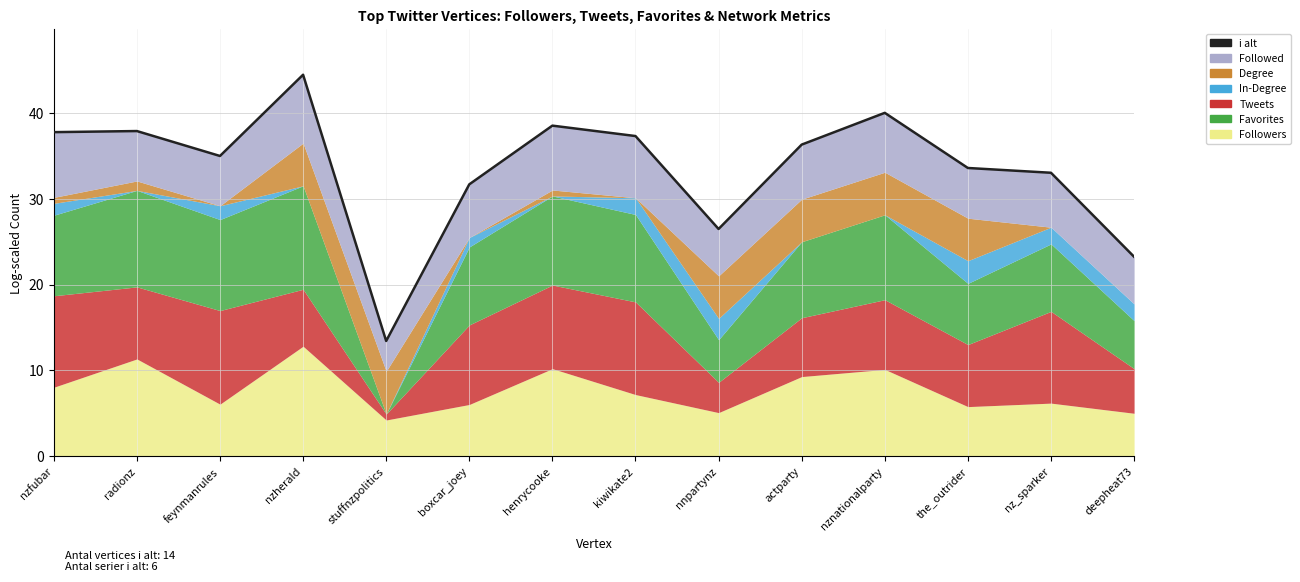

Count the number of values greater than 36.

7